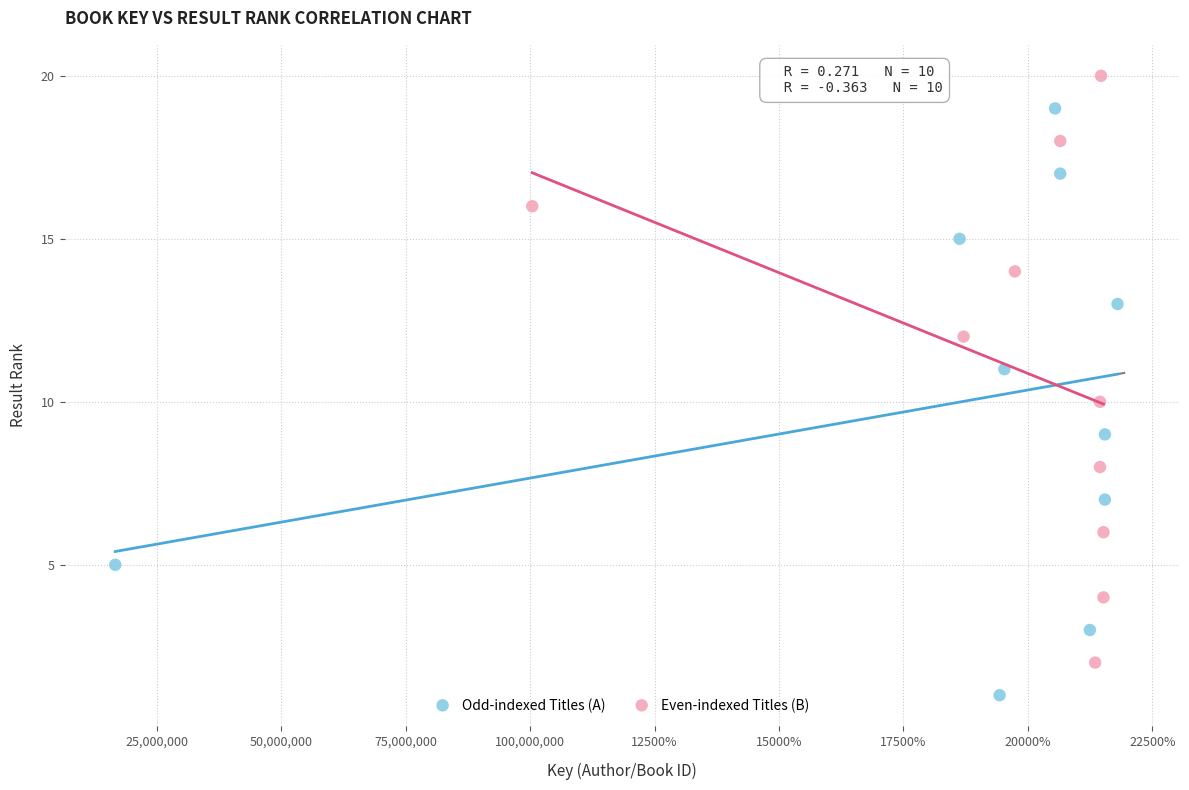

Which series reaches the maximum Y coordinate?

Even-indexed Titles (B)